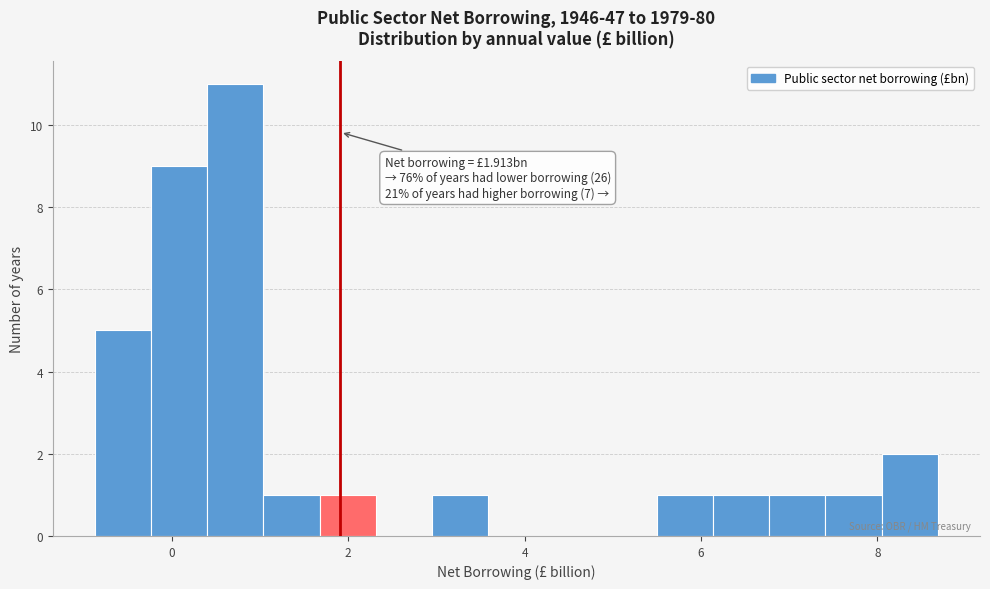

Read against the x-axis, roughly where is the centre of the tallest bar?

0.8